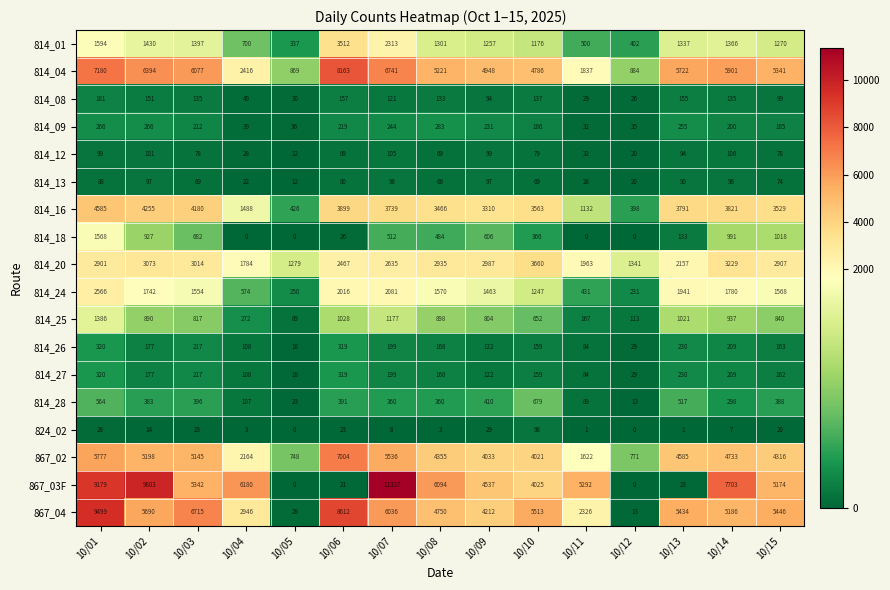

True or false: 814_12 has a value of 70 at 10/02.

False